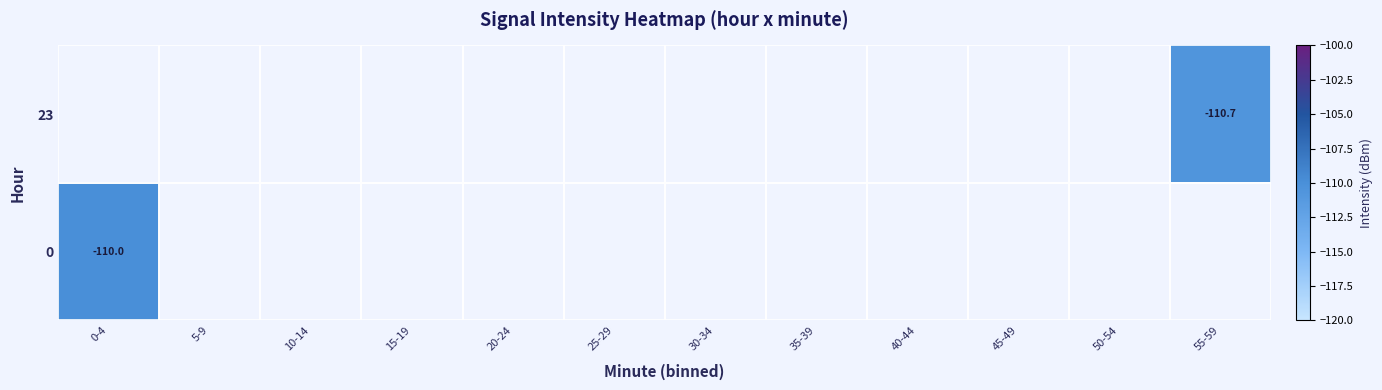

How many distinct data groups are displayed?

2